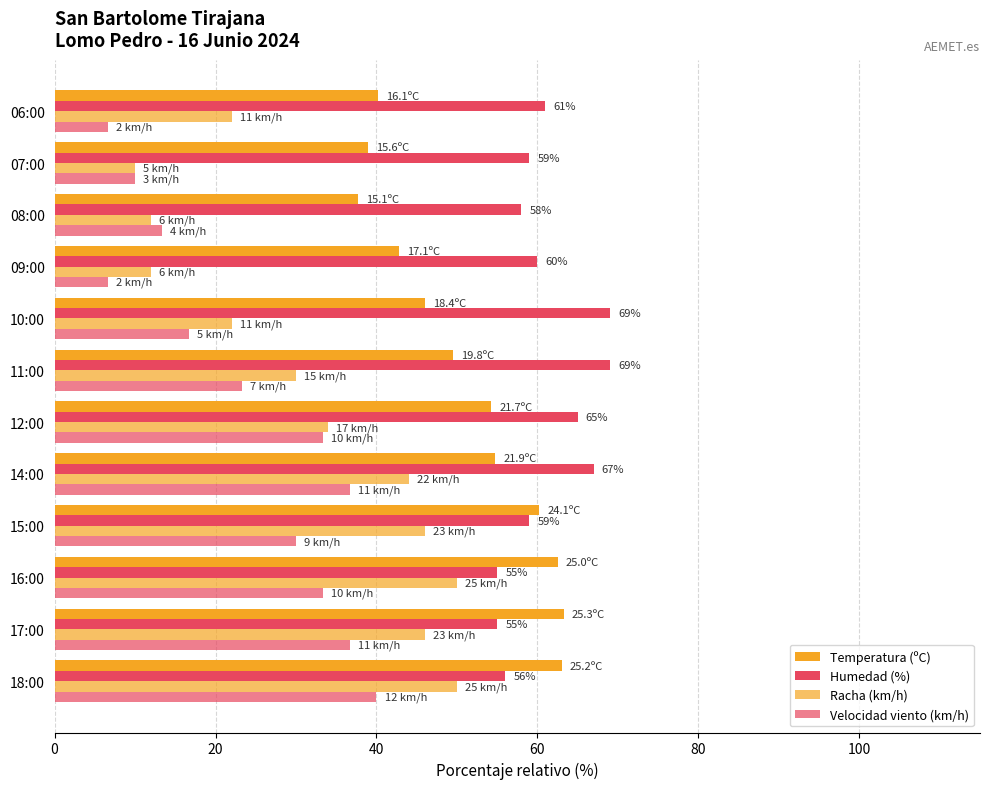

Count the number of data series in this chart.

4